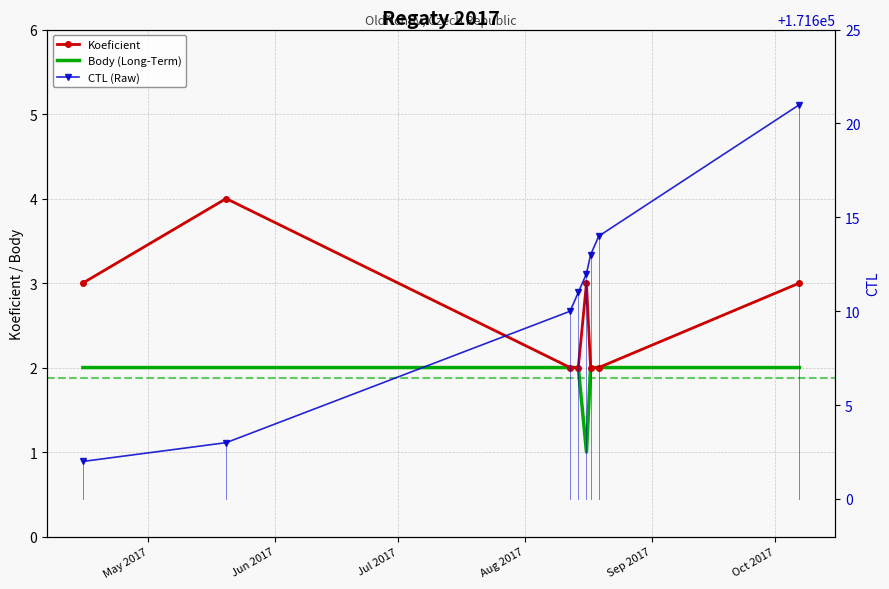

How many Body (Long-Term) values are between 2 and 3?

7